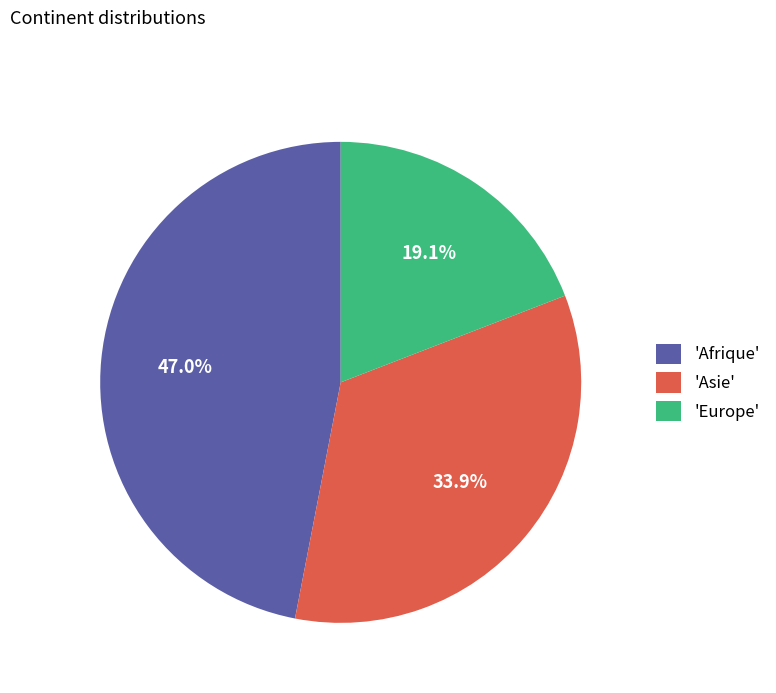

Which slice is the largest?

'Afrique'